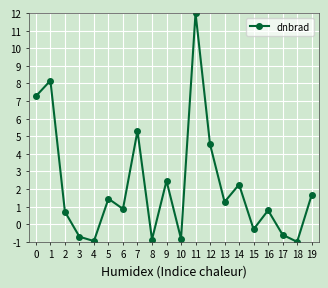

Where is the first local maximum?

1